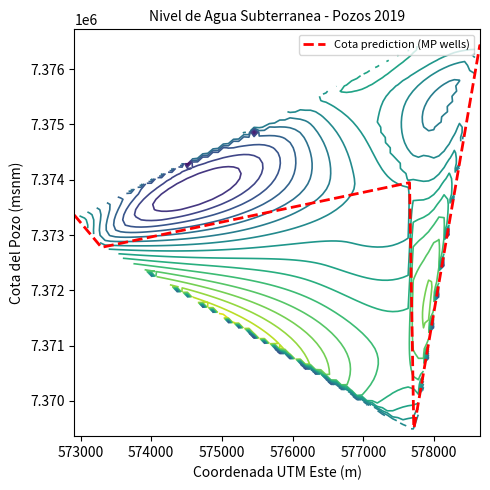

How many data points does each series have?

15